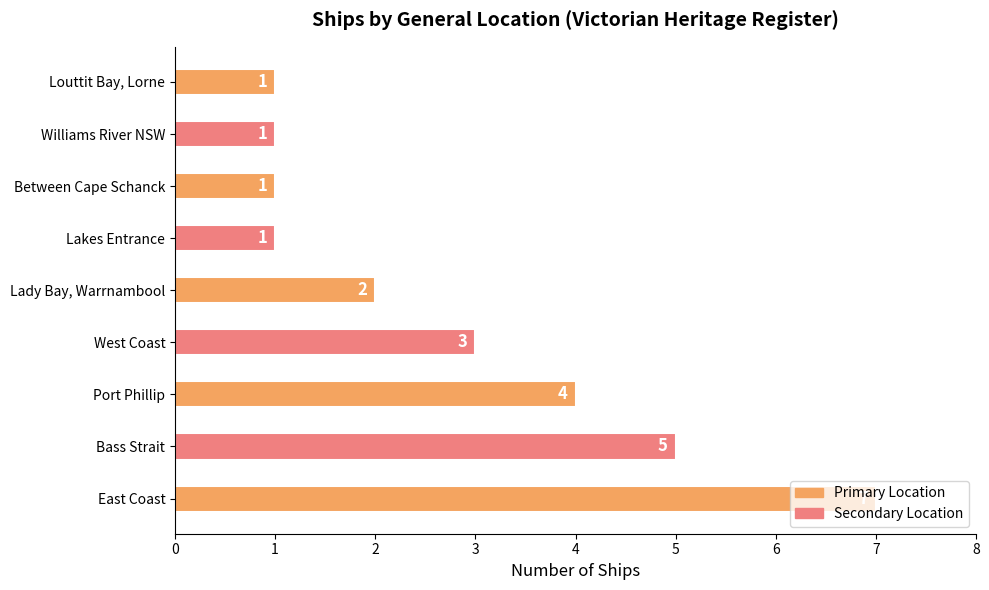

What is the difference between the maximum and minimum values?

6